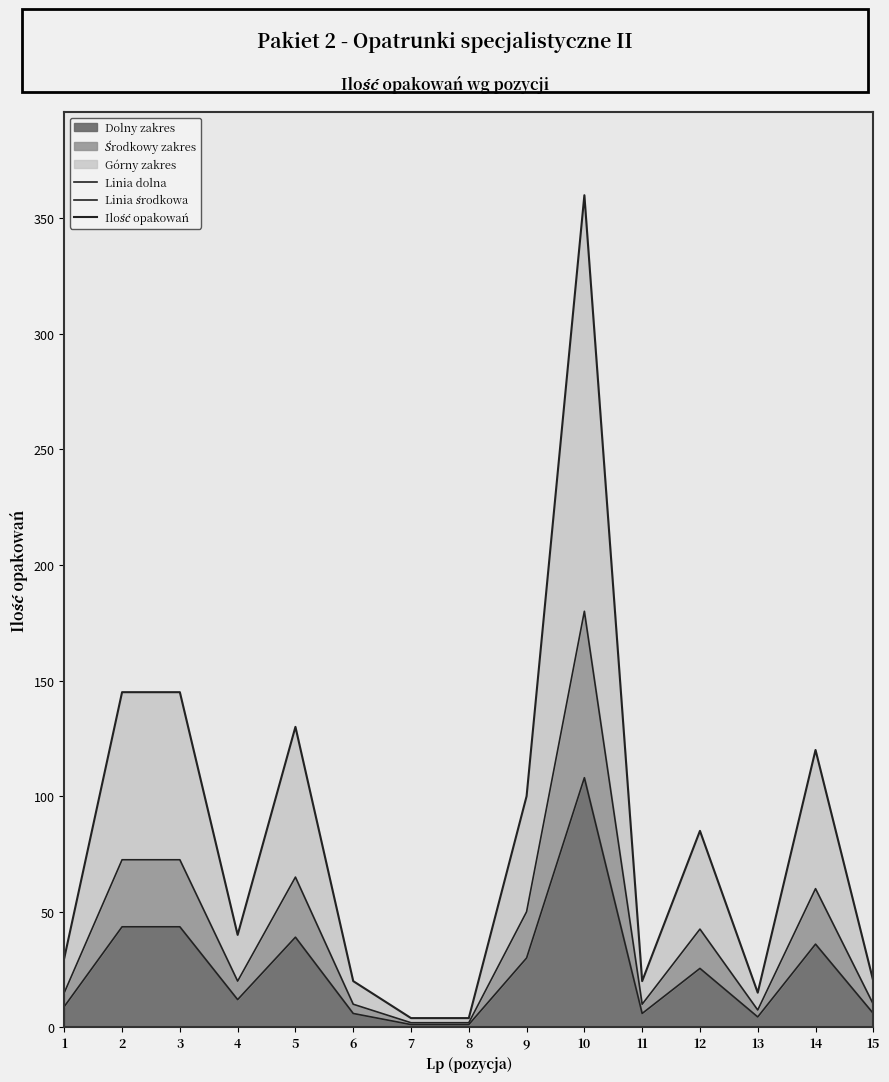

In Linia dolna, how many points are lower than both neighbors (excluding endpoints)?

3